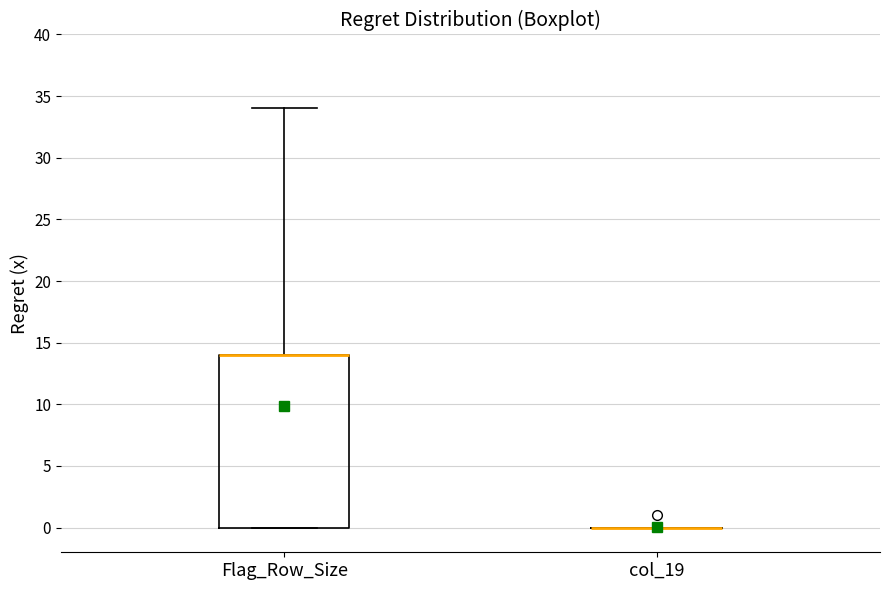

Which box is the tallest, from its lower edge to its upper edge?

Flag_Row_Size